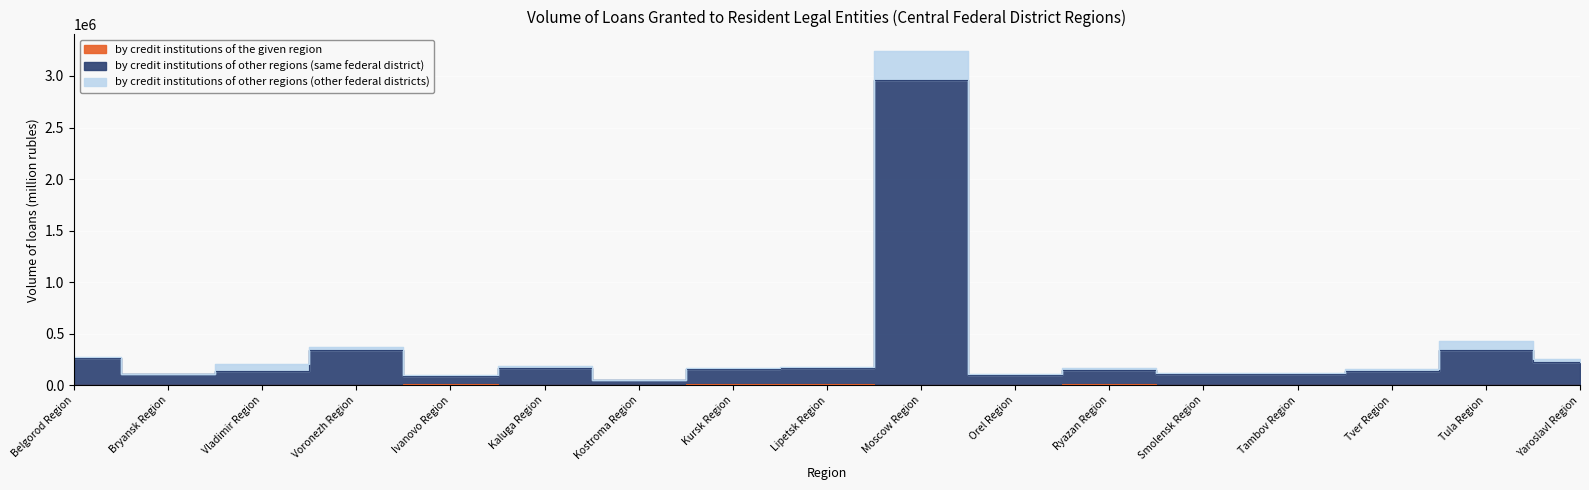

What is the difference between the highest and lowest values at Vladimir Region?

137501